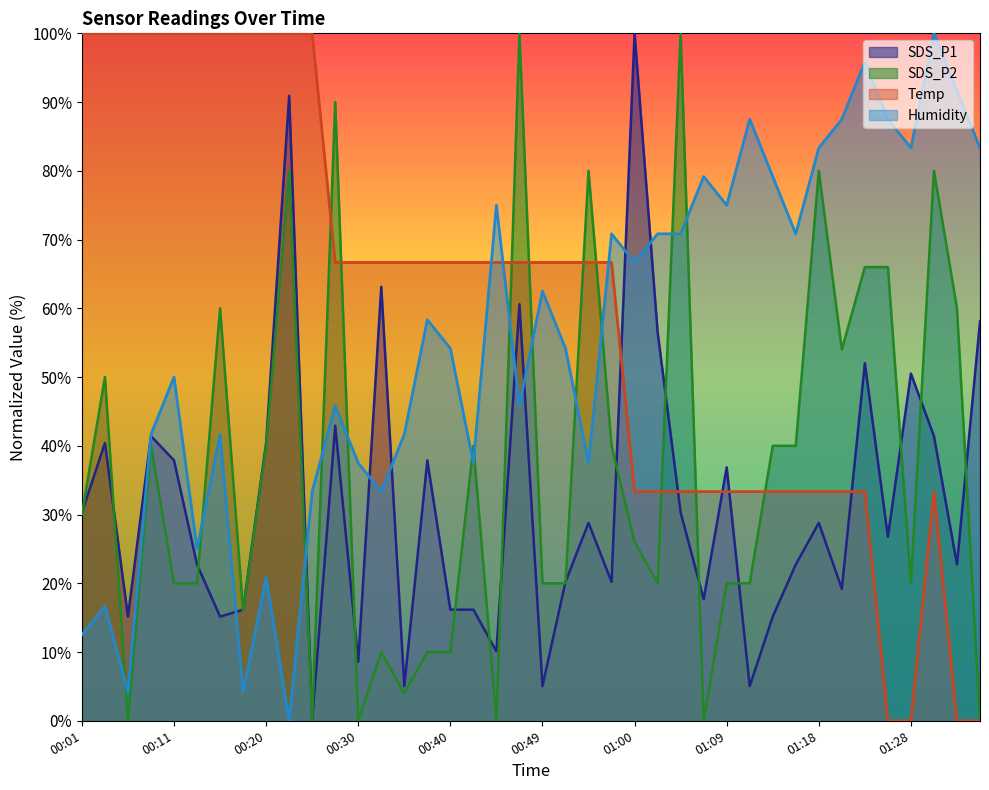

How many lines are shown in the chart?

4